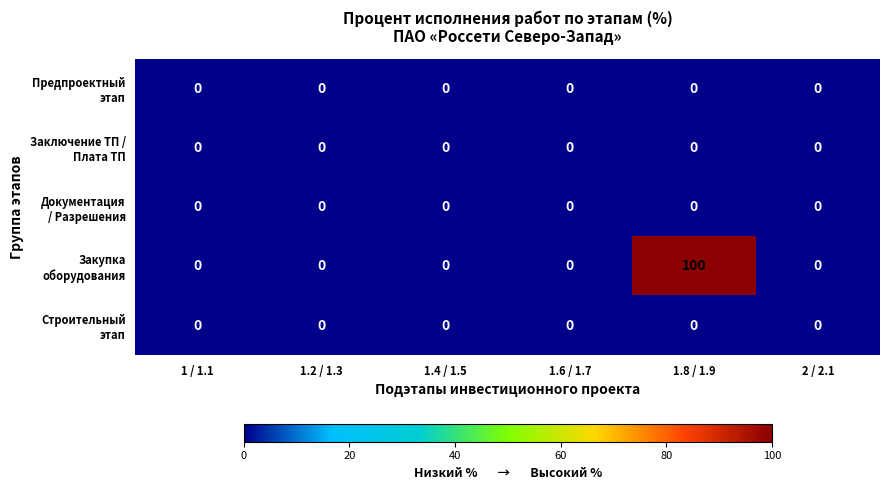

Which label corresponds to the largest value in the chart?

1.8 / 1.9